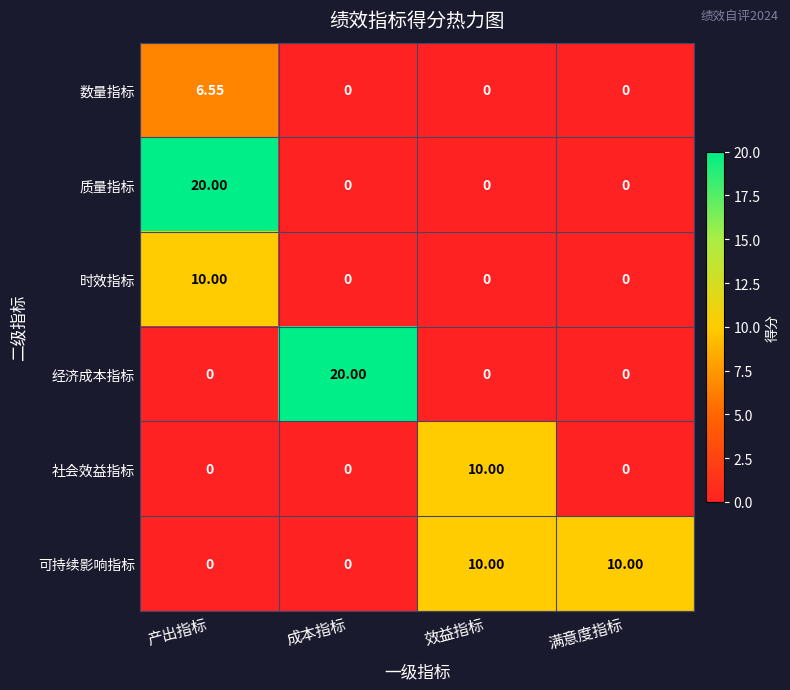

Between 效益指标 and 满意度指标, which series saw the biggest shift?

社会效益指标